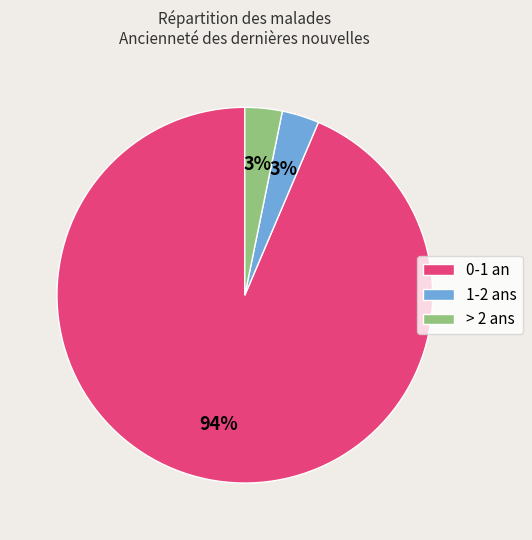

What is the largest slice in the pie chart?

0-1 an